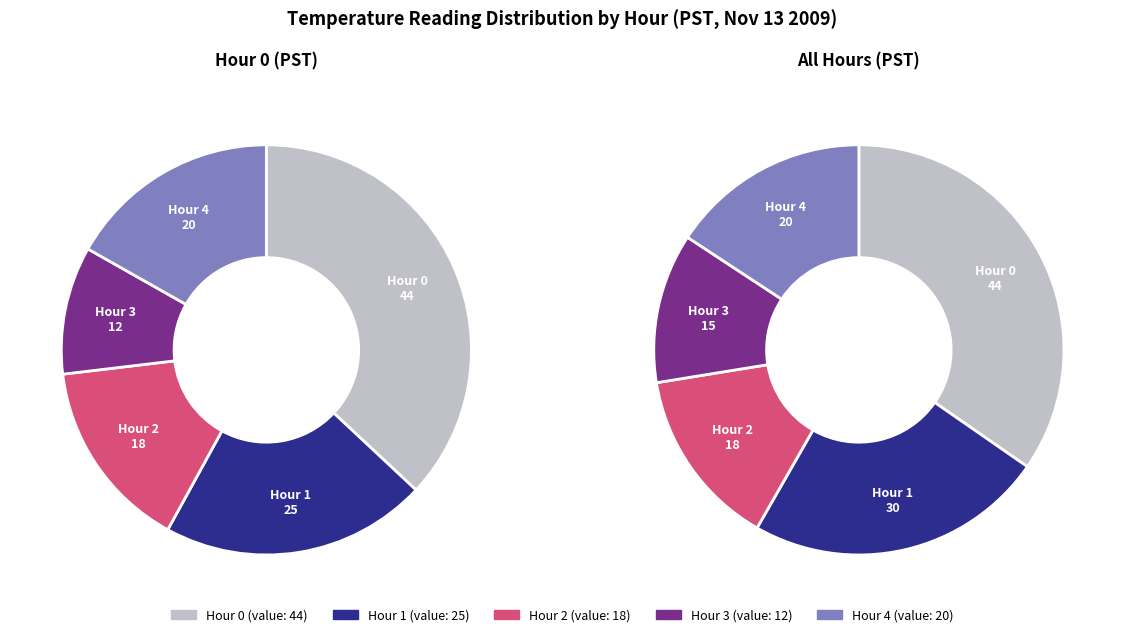

To the nearest percent, what portion does Hour 2 represent?

15%